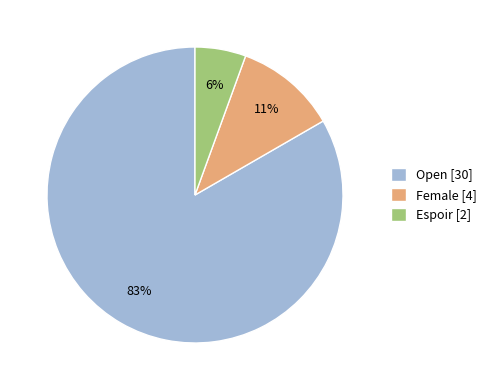

Between Open and Female, which is larger?

Open